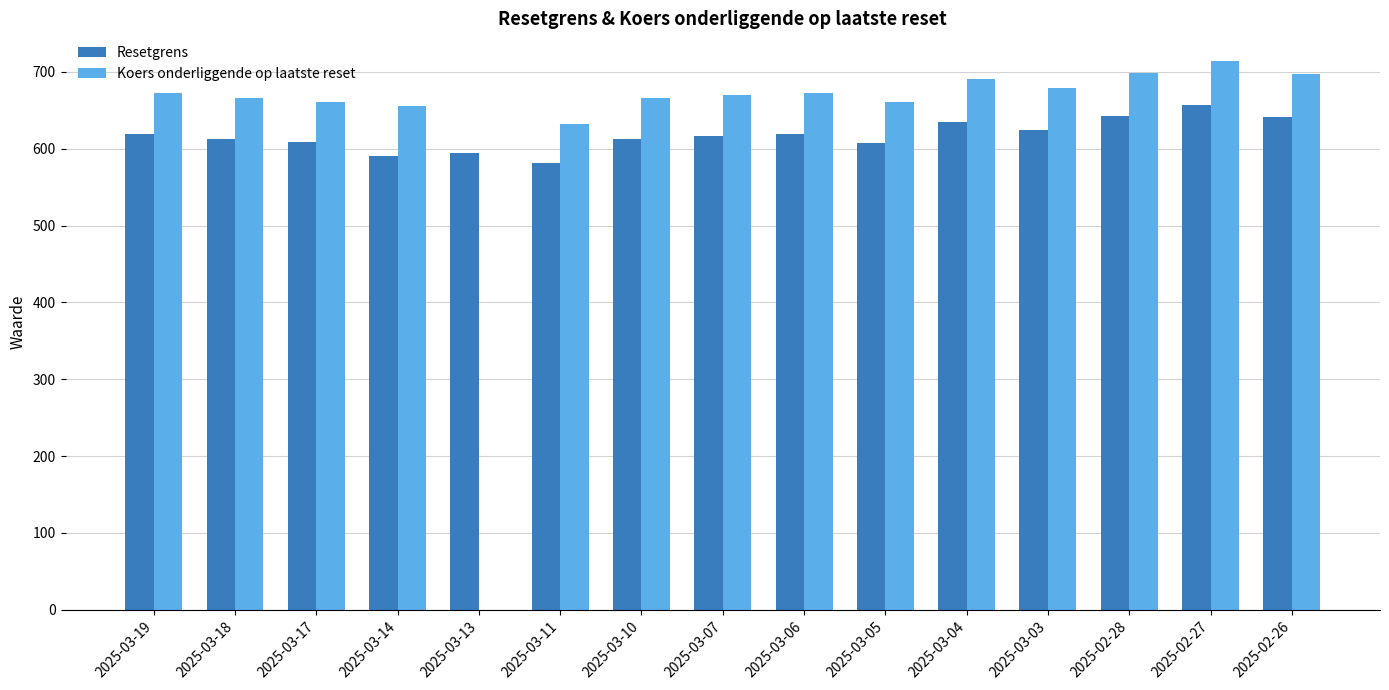

True or false: Koers onderliggende op laatste reset has a value of 1169.6 at 2025-03-18.

False